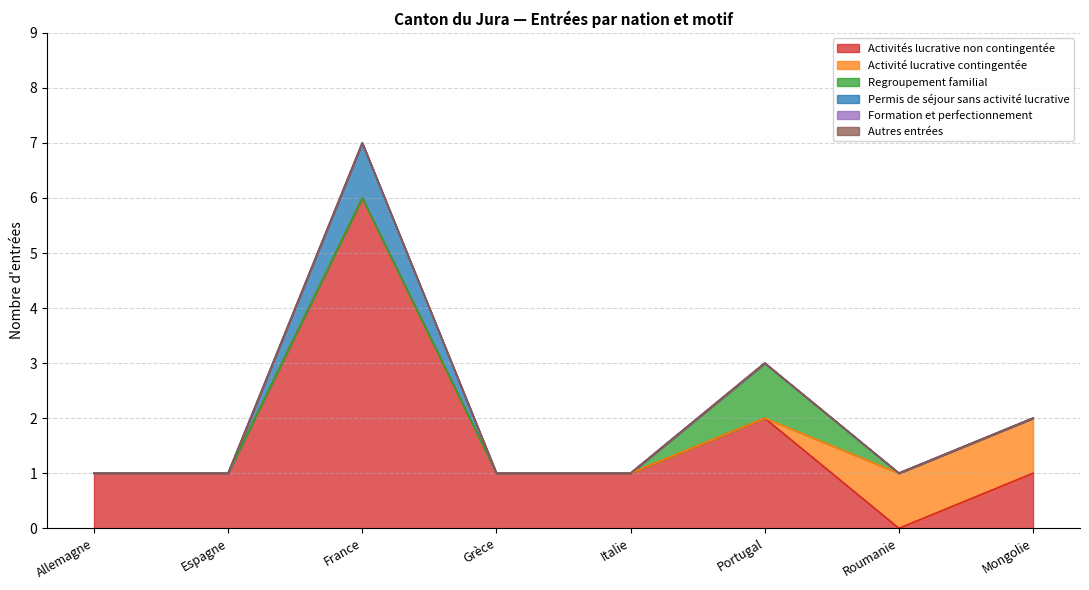

Which category has the lowest value across all series?

Roumanie